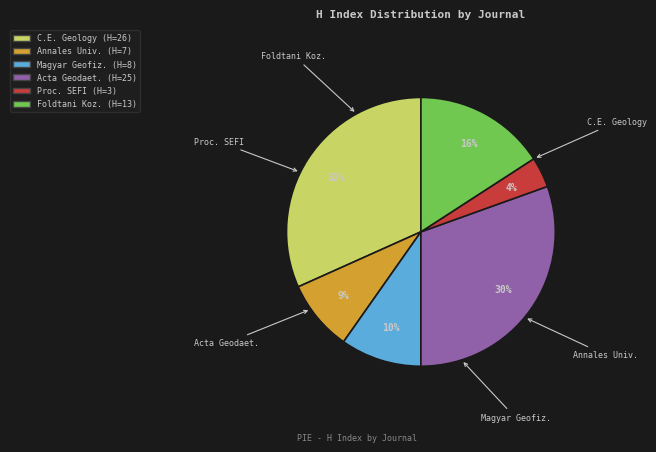

To the nearest percent, what is the average slice percentage?

17%